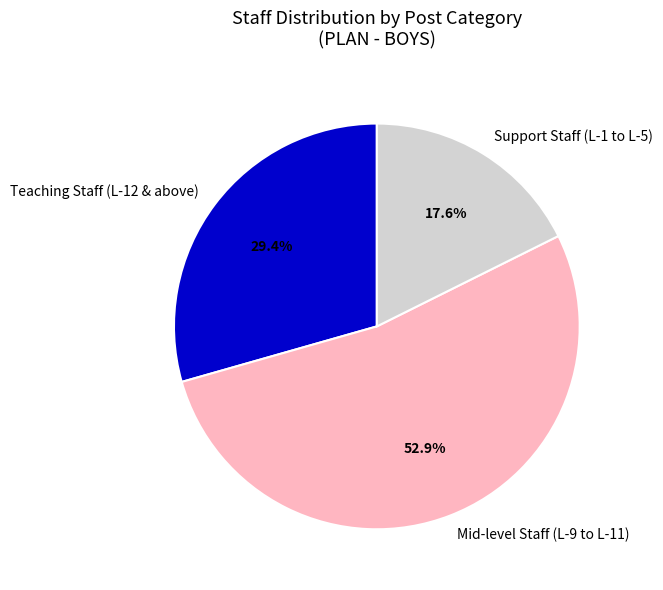

Does Mid-level Staff (L-9 to L-11) represent more than half of the total?

Yes